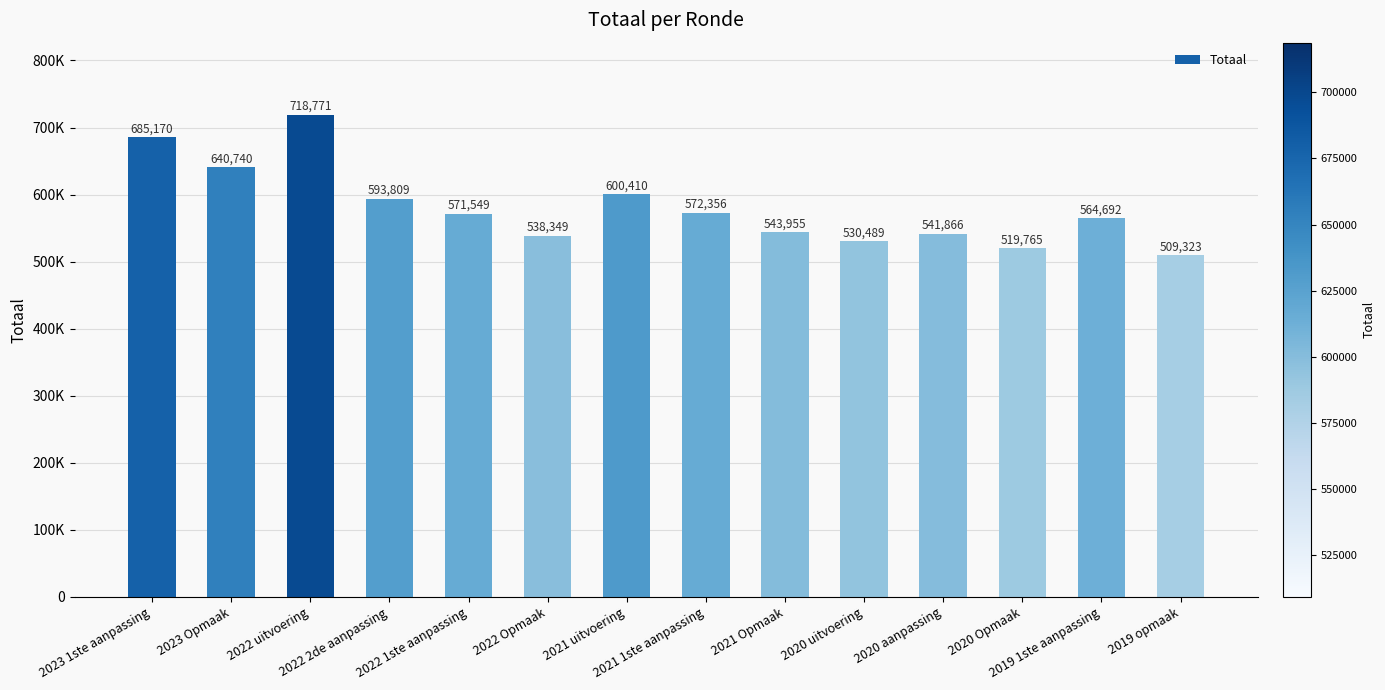

Where is the data nearest to the value 614047?

2021 uitvoering